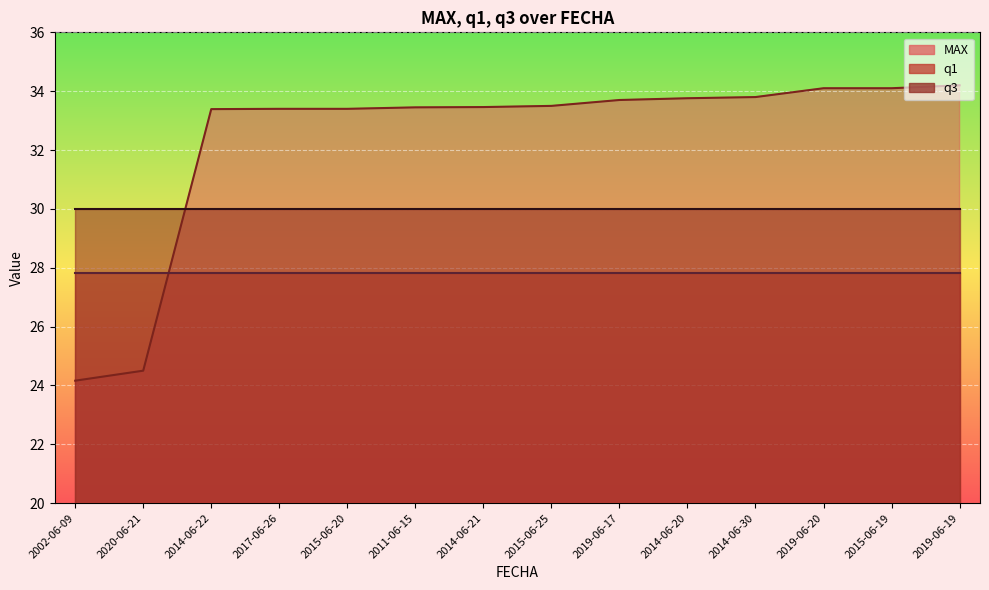

What is the total value across all series at 2020-06-21?

82.3